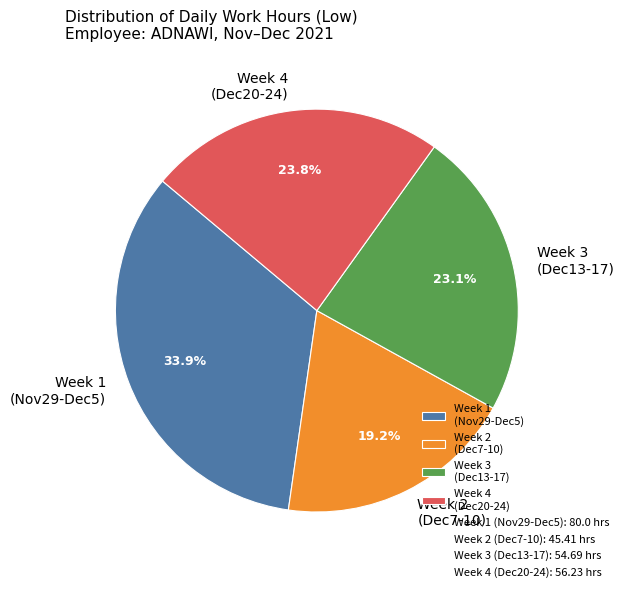

Between Week 1 (Nov29-Dec5) and Week 4 (Dec20-24), which is larger?

Week 1 (Nov29-Dec5)